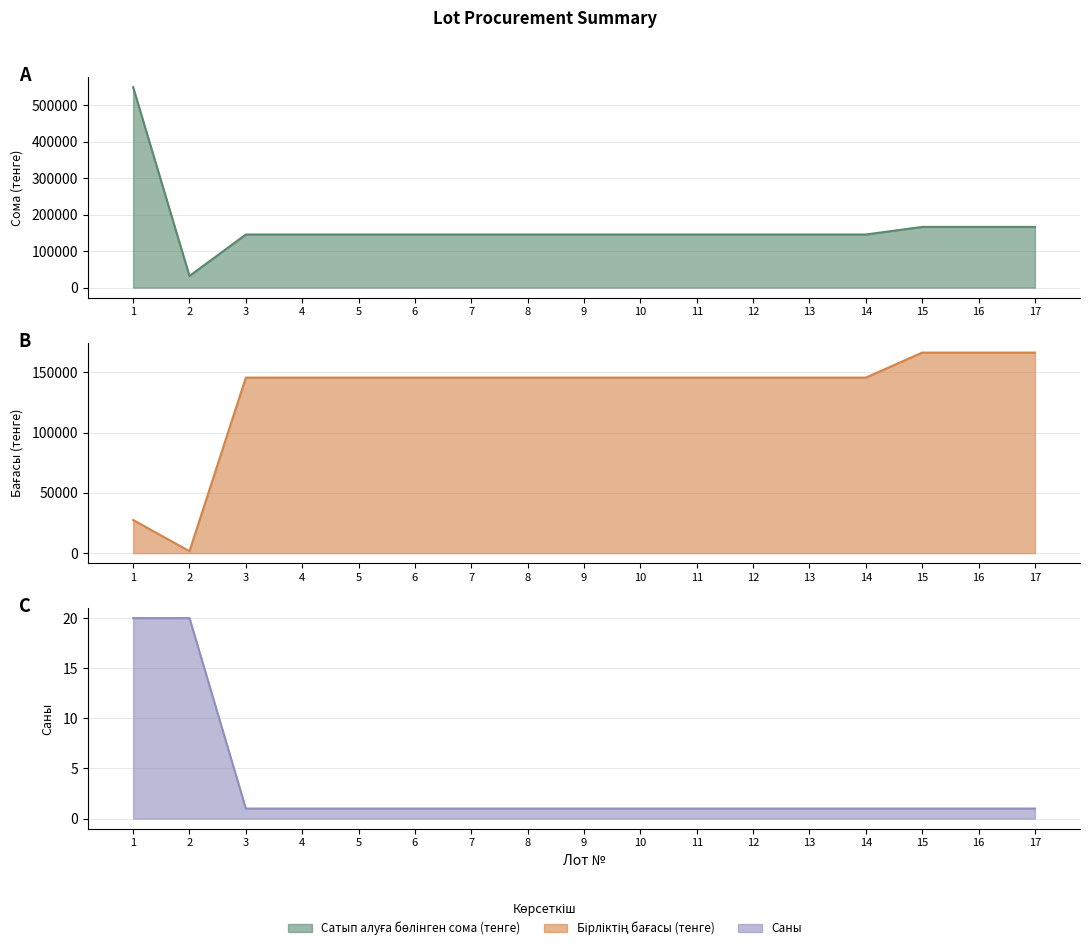

Does the chart display data point markers on the line(s)?

No